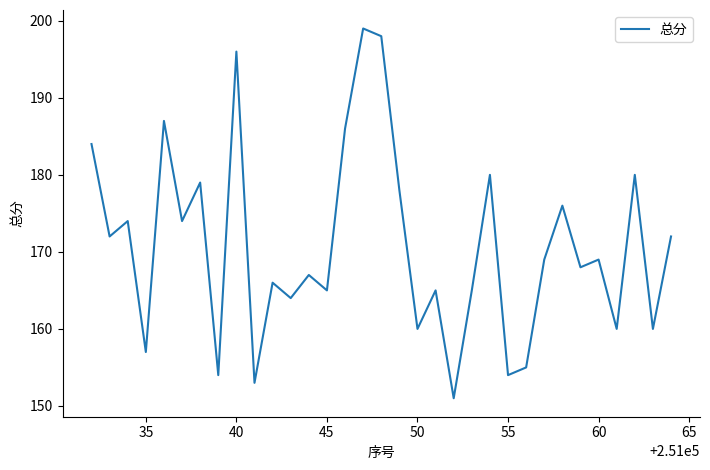

What is the difference between the maximum and minimum values?

48